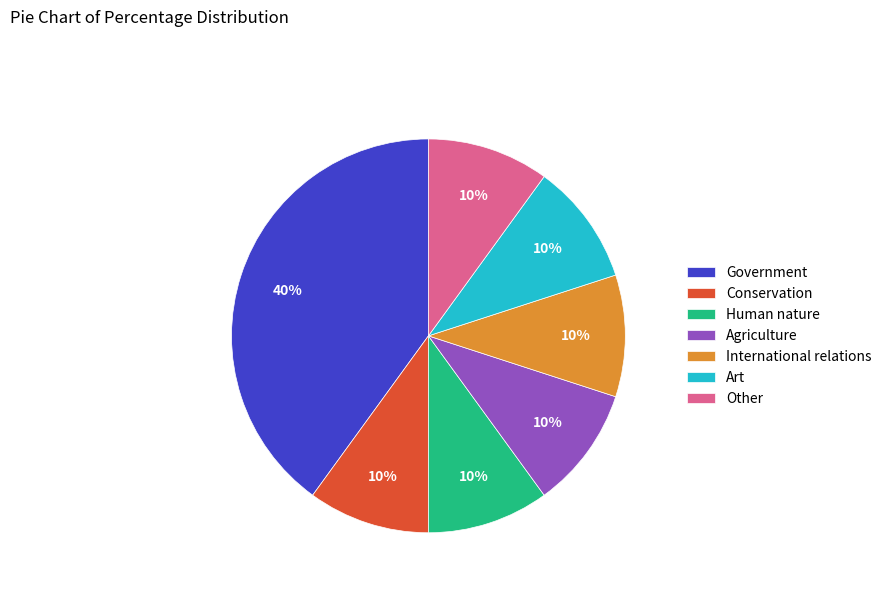

Approximately how many times larger is the value at Conservation compared to Other?

1.0